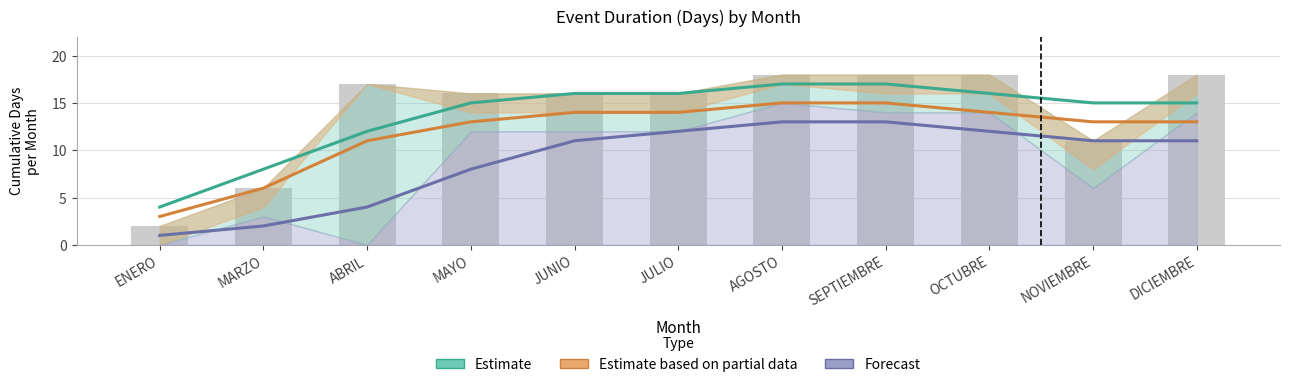

What position from the right is MAYO?

8